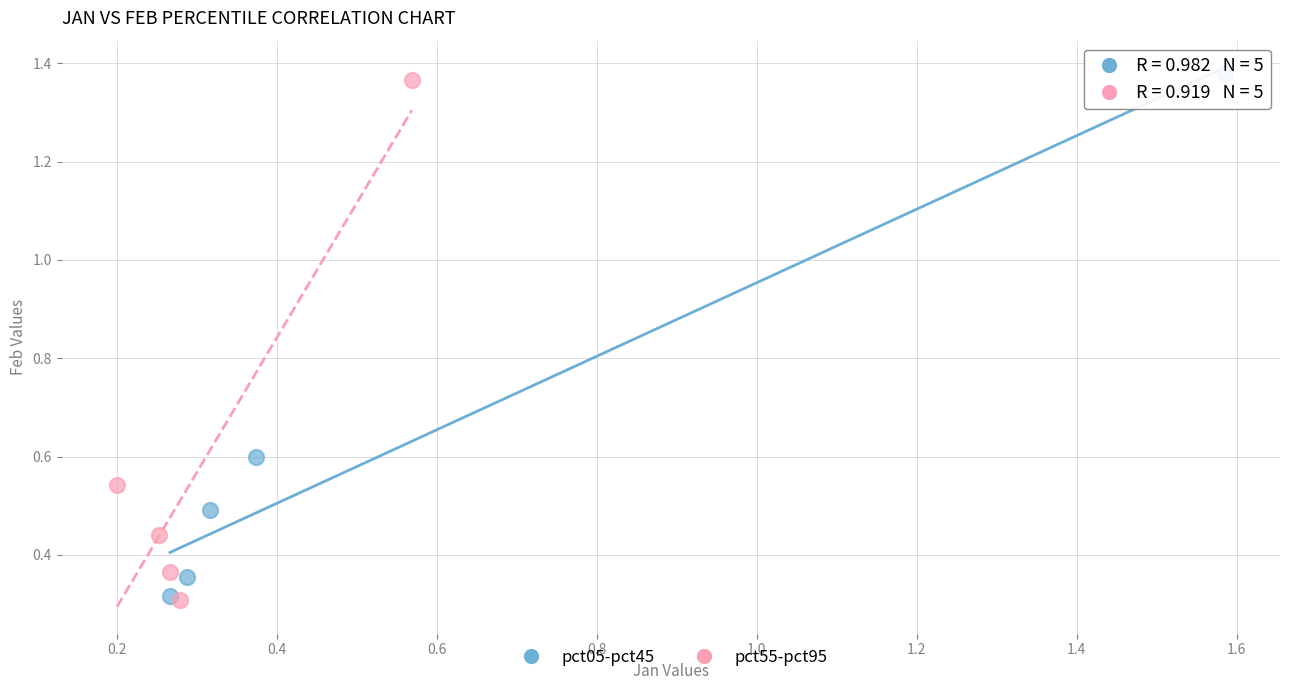

What are all the series names shown in the legend?

pct05-pct45, pct55-pct95